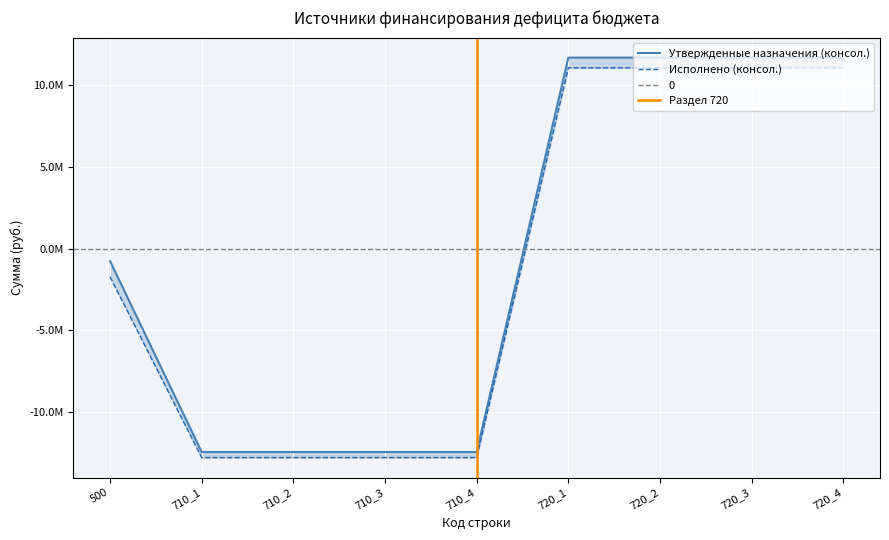

The Утвержденные назначения (консол.) series shows -1080078.8 at 500. True or false?

False